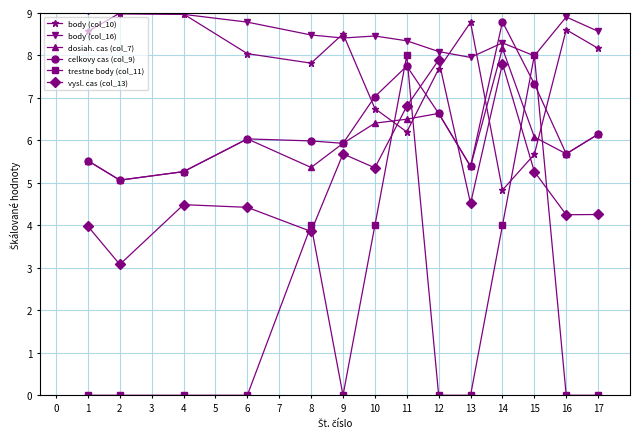

What is the difference between the celkovy cas (col_9) values at 13 and 2?

0.3